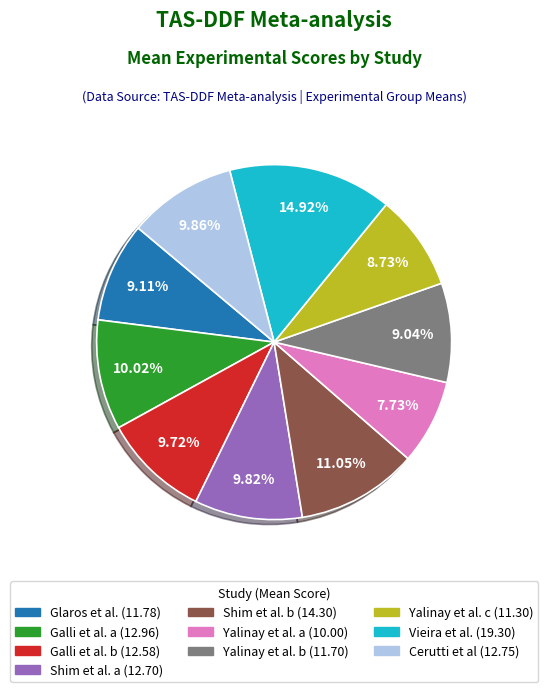

To the nearest percent, what is the average slice percentage?

10%